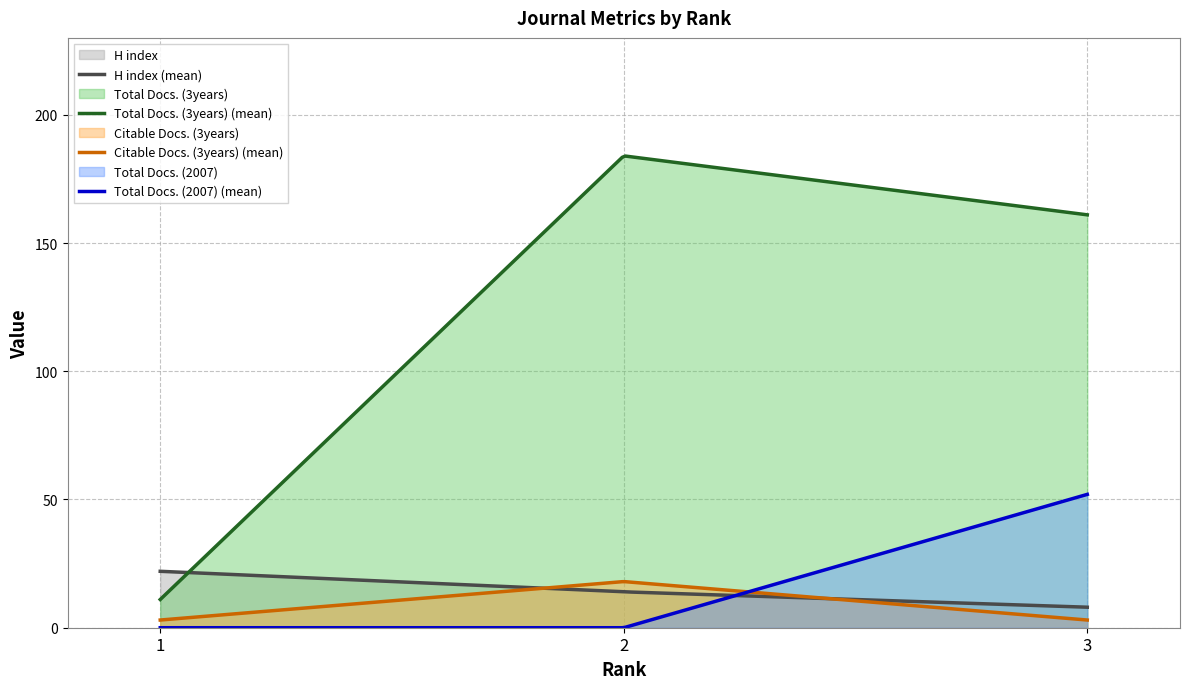

How many data points does each series have?

3